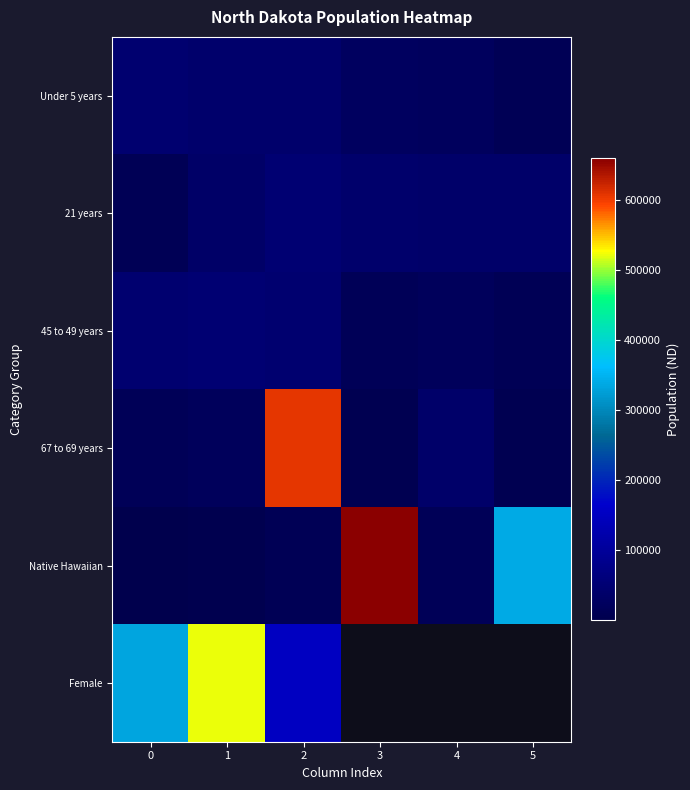

Rank the categories by 67 to 69 years value from highest to lowest.

2, 4, 1, 0, 3, 5